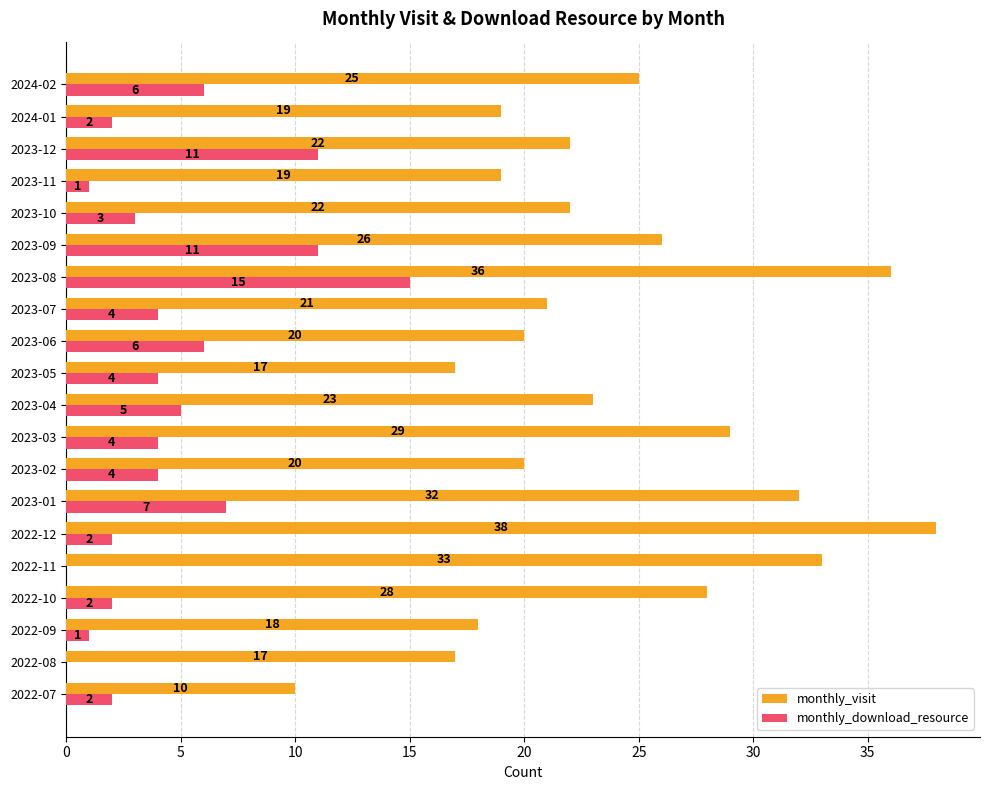

Which series changed the most between 2023-04 and 2023-10?

monthly_download_resource